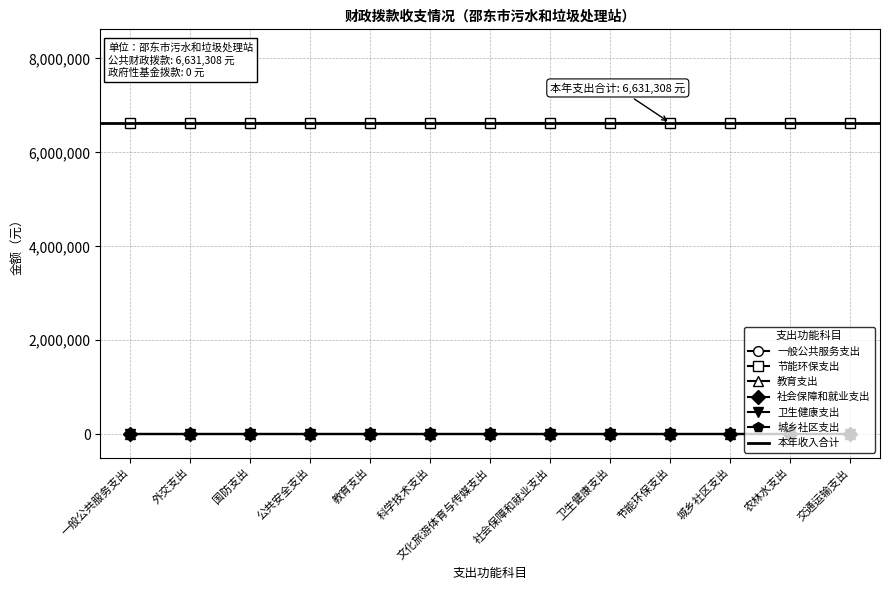

Reading left to right, transcribe all the data shown in this chart.

一般公共服务支出: 0	0	0	0	0	0	0	0	0	0	0	0	0
节能环保支出: 6631308	6631308	6631308	6631308	6631308	6631308	6631308	6631308	6631308	6631308	6631308	6631308	6631308
教育支出: 0	0	0	0	0	0	0	0	0	0	0	0	0
社会保障和就业支出: 0	0	0	0	0	0	0	0	0	0	0	0	0
卫生健康支出: 0	0	0	0	0	0	0	0	0	0	0	0	0
城乡社区支出: 0	0	0	0	0	0	0	0	0	0	0	0	0